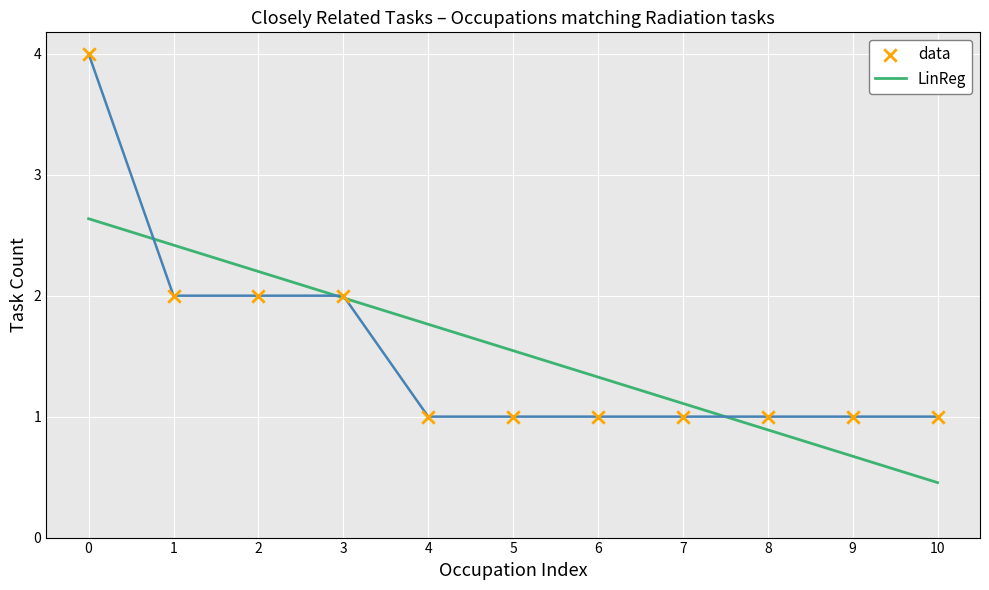

What is the total value across all series at 3?

4.0